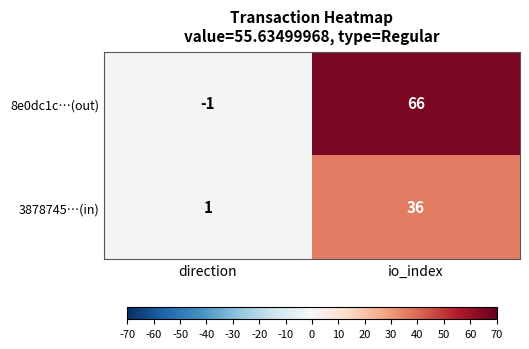

What is the highest value of the 3878745…(in) series?

36